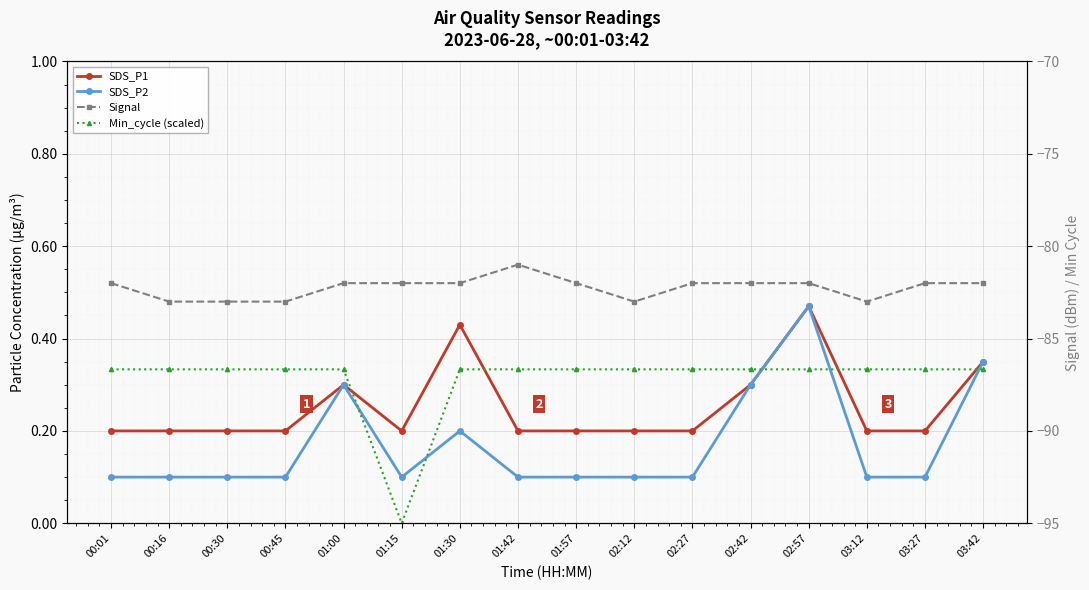

Rank the categories by SDS_P2 value from lowest to highest.

00:01, 00:16, 00:30, 00:45, 01:15, 01:42, 01:57, 02:12, 02:27, 03:12, 03:27, 01:30, 01:00, 02:42, 03:42, 02:57